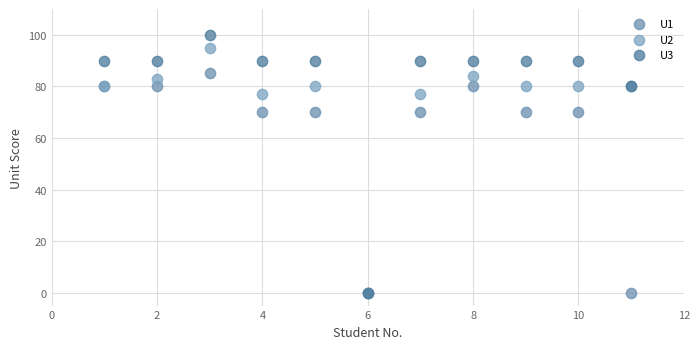

What are all the series names shown in the legend?

U1, U2, U3